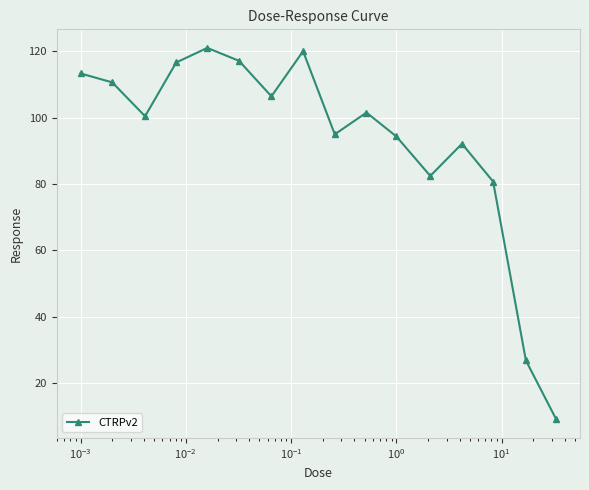

How many interior local peaks (higher than both neighbors) does the data have?

4